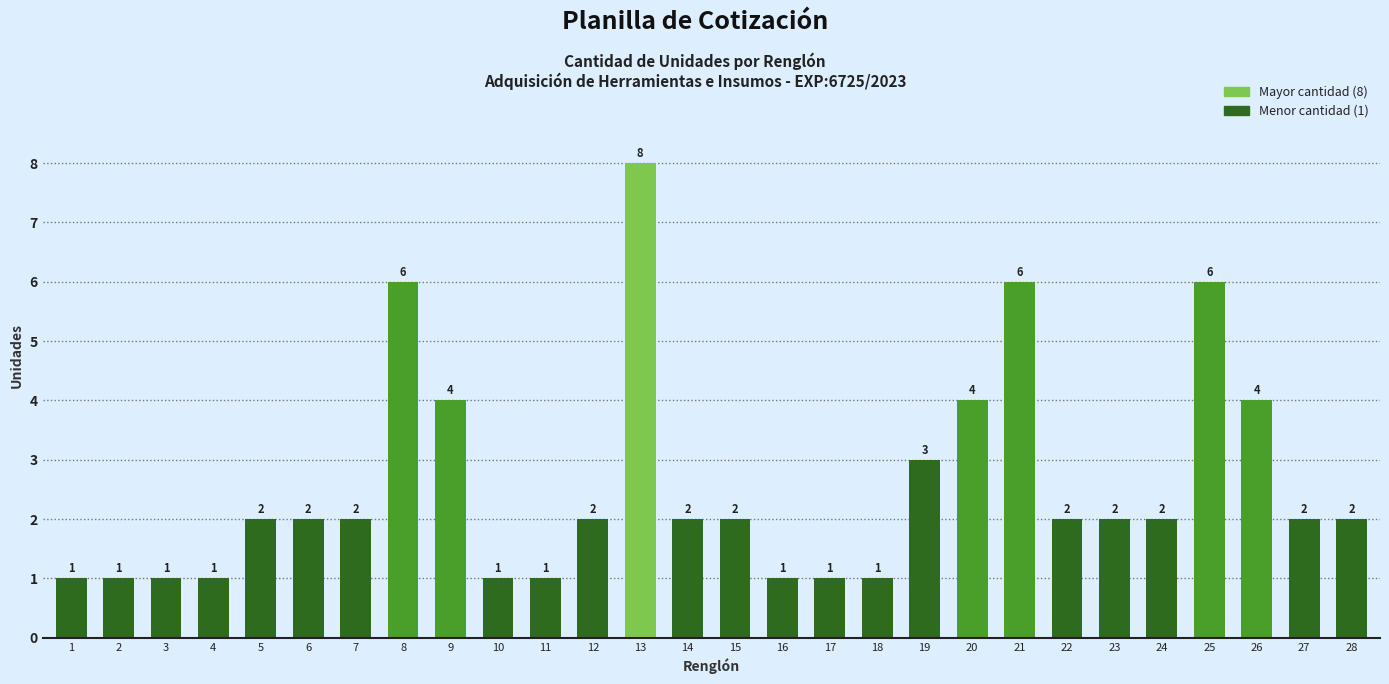

The value at 25 is 6. True or false?

True